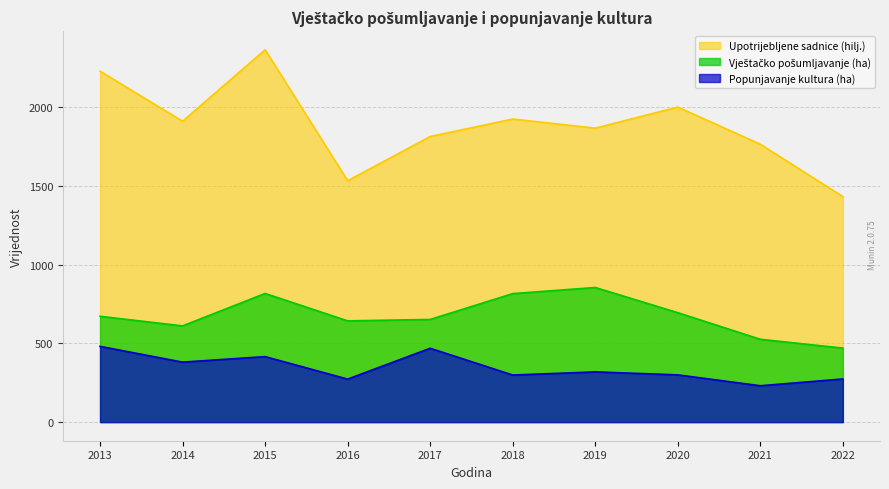

Reading right to left, what are all the values shown in this chart?

Vještačko pošumljavanje (ha): 470	526	695	855	816	652	643	817	611	672
Popunjavanje kultura (ha): 274	231	300	319	299	469	273	416	381	481
Upotrijebljene sadnice (hilj.): 1432	1765	2001	1867	1925	1814	1533	2365	1911	2229